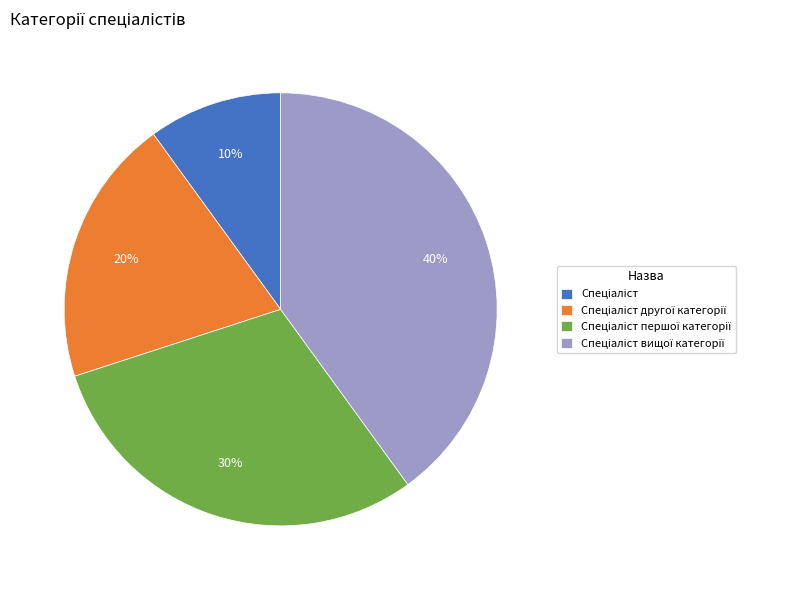

How many segments does this pie chart have?

4